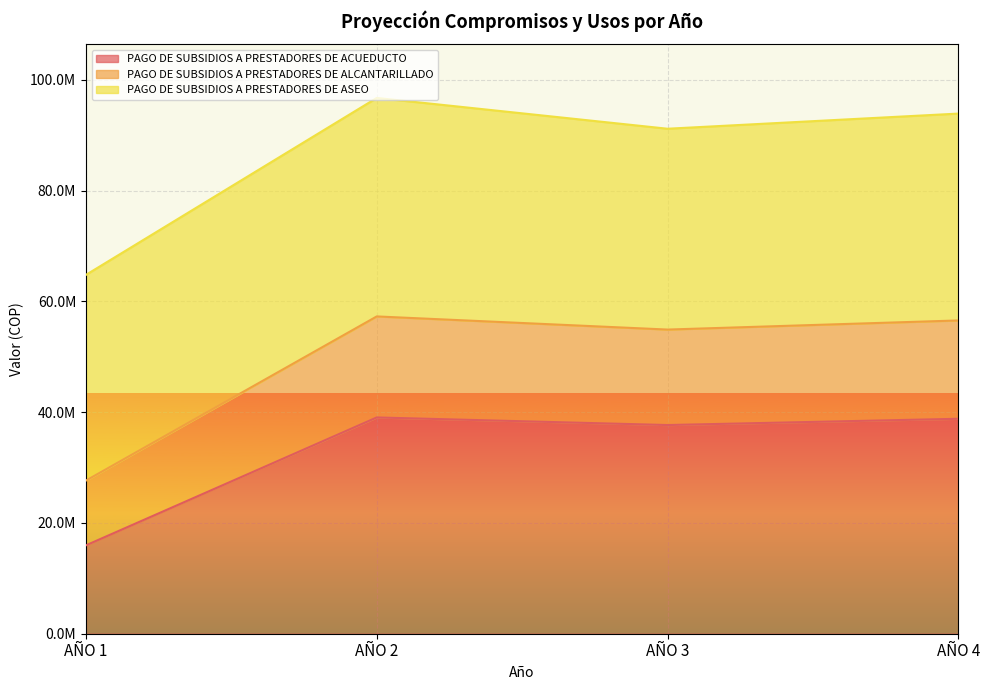

What are all the series names shown in the legend?

PAGO DE SUBSIDIOS A PRESTADORES DE ACUEDUCTO, PAGO DE SUBSIDIOS A PRESTADORES DE ALCANTARILLADO, PAGO DE SUBSIDIOS A PRESTADORES DE ASEO